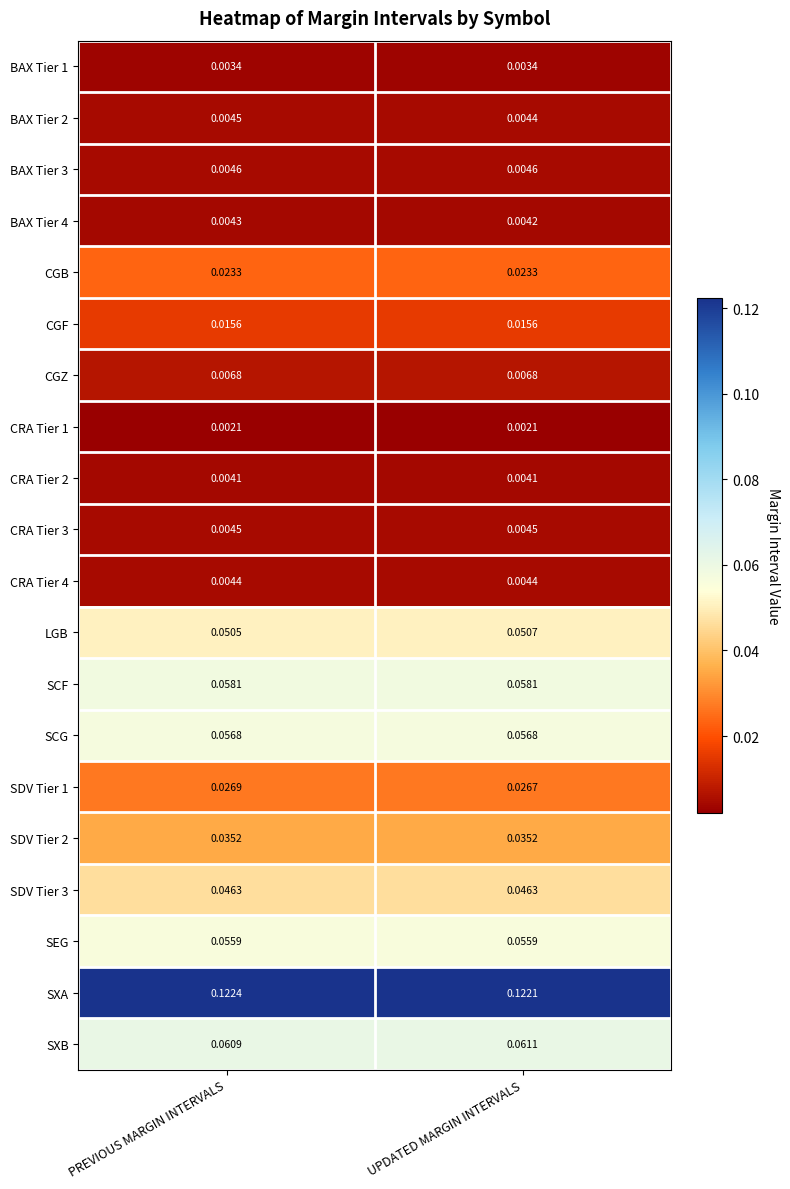

How many data points does each series have?

2